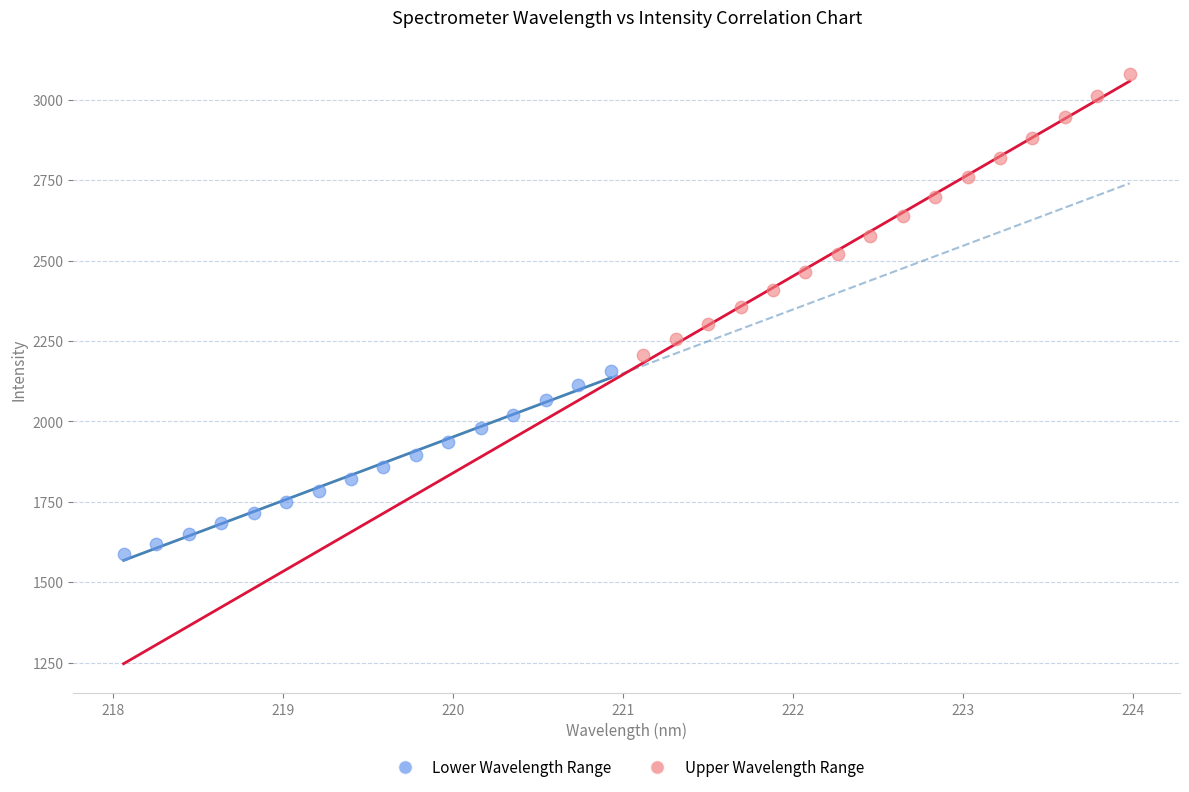

Which series has the widest spread of Y values?

Upper Wavelength Range